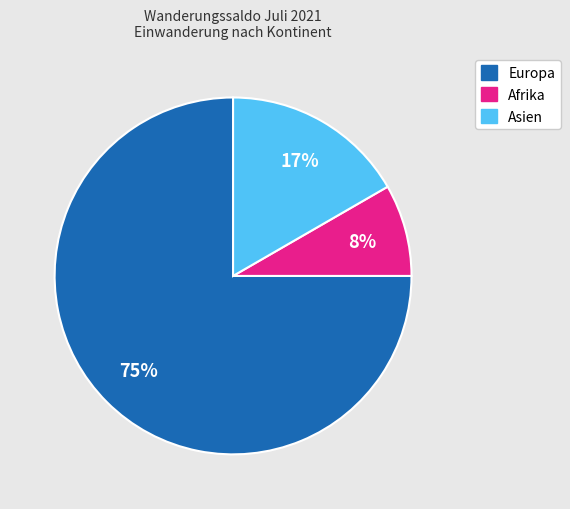

Does any single category account for the majority?

Yes